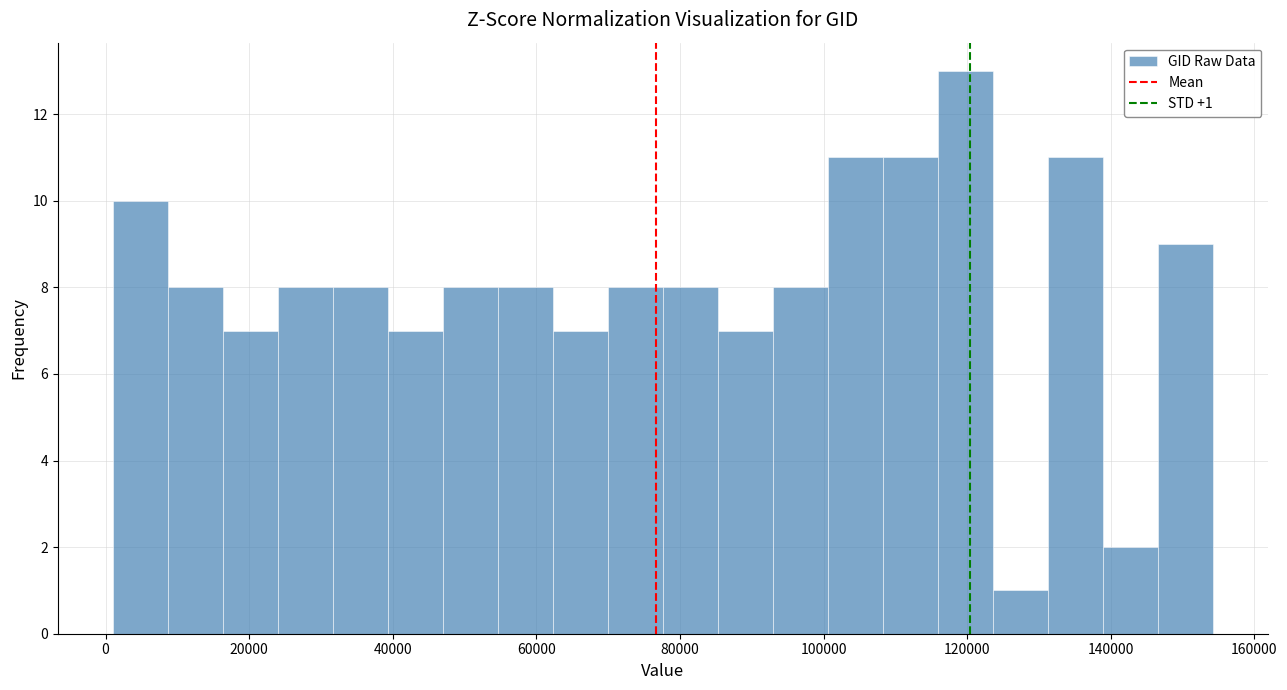

Around what value on the x-axis is the tallest bar? Give the approximate position of its centre, as read against the axis.

120000